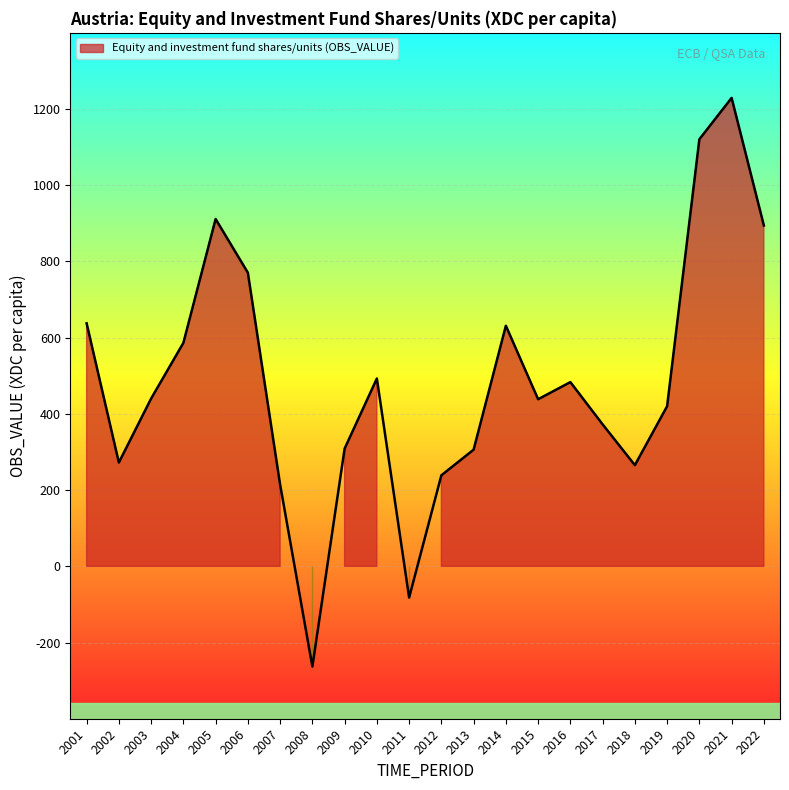

Where is the first local maximum?

2005